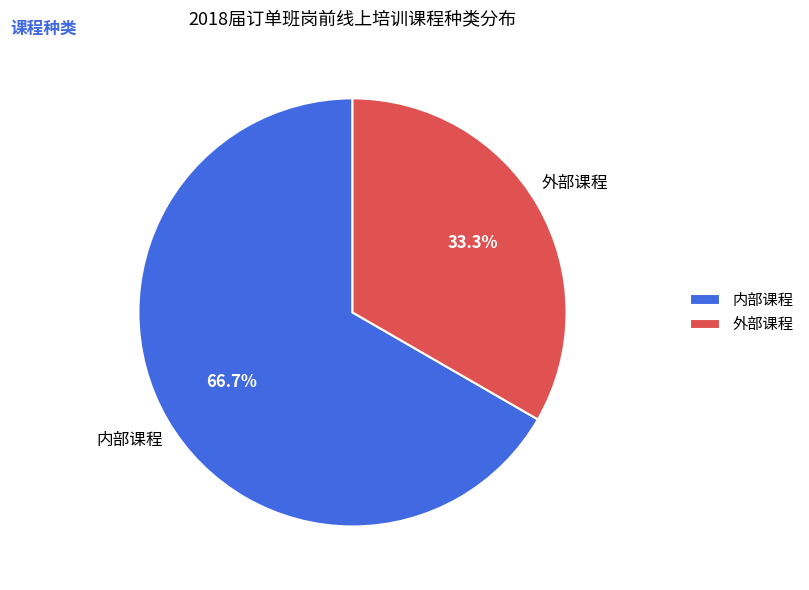

Does any single category account for the majority?

Yes